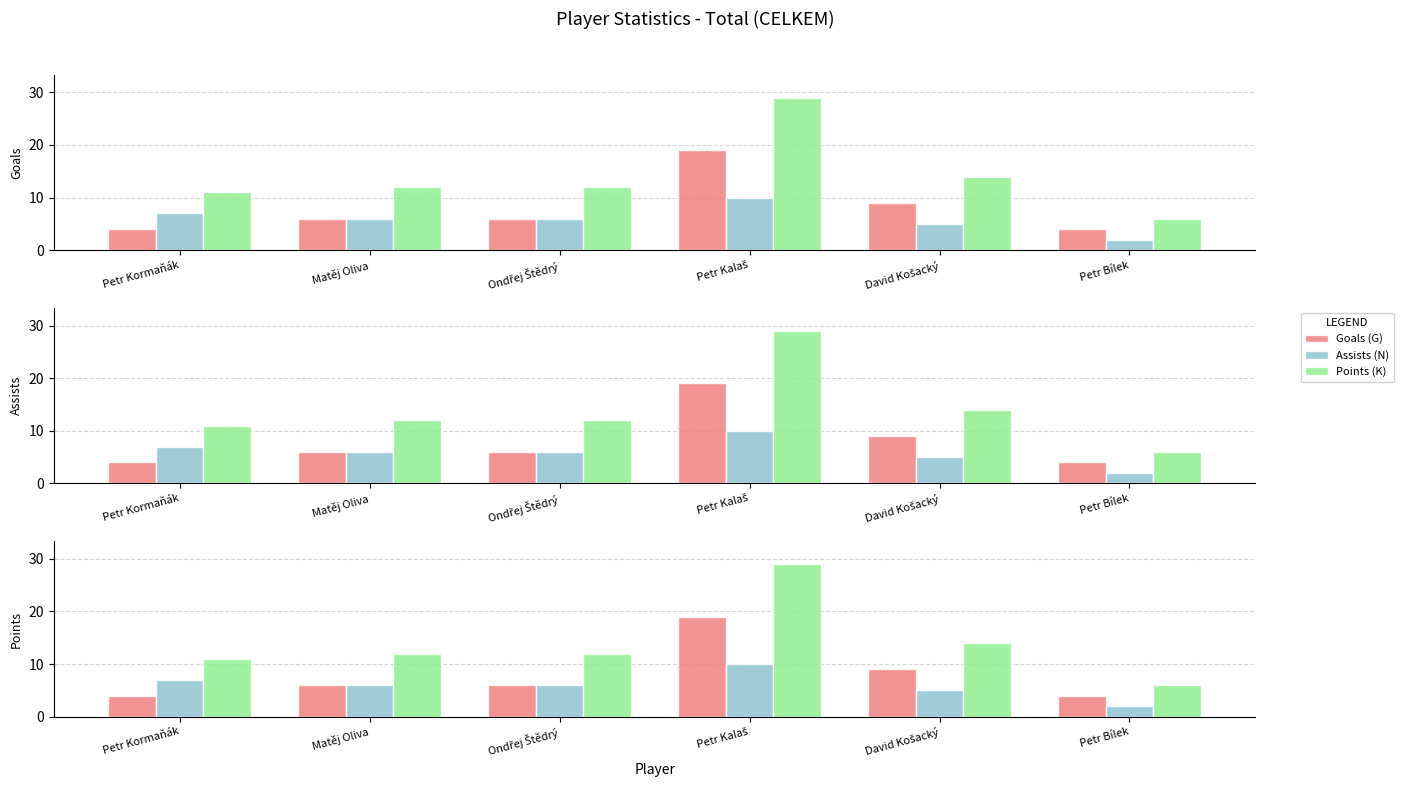

How many groups of bars are there?

6